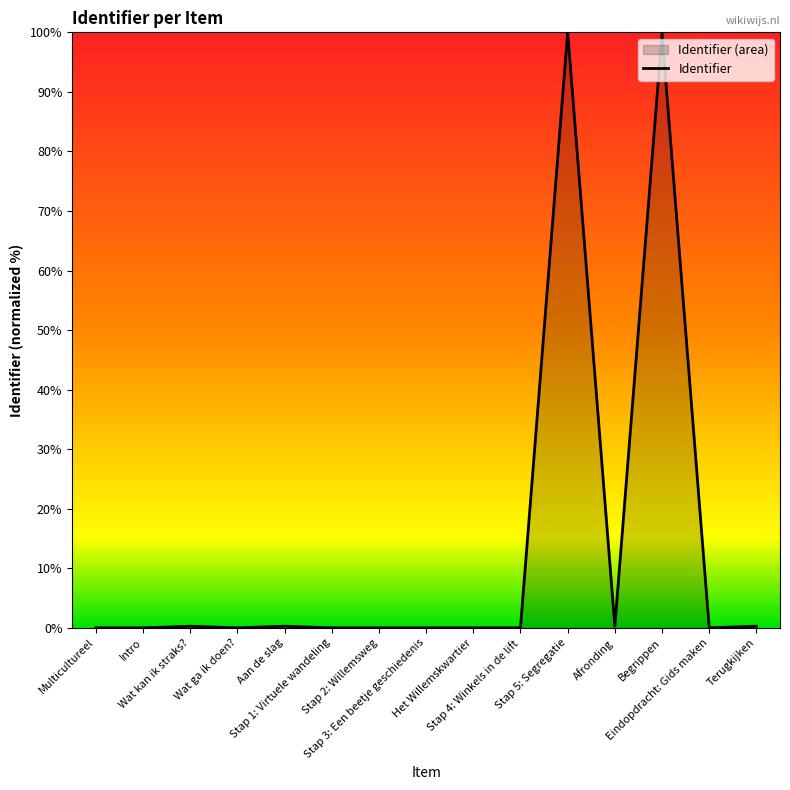

Reading left to right, list all the values displayed in this chart.

0.0	0.0	0.3	0.0	0.3	0.0	0.0	0.0	0.0	0.0	100.0	0.3	99.8	0.0	0.3